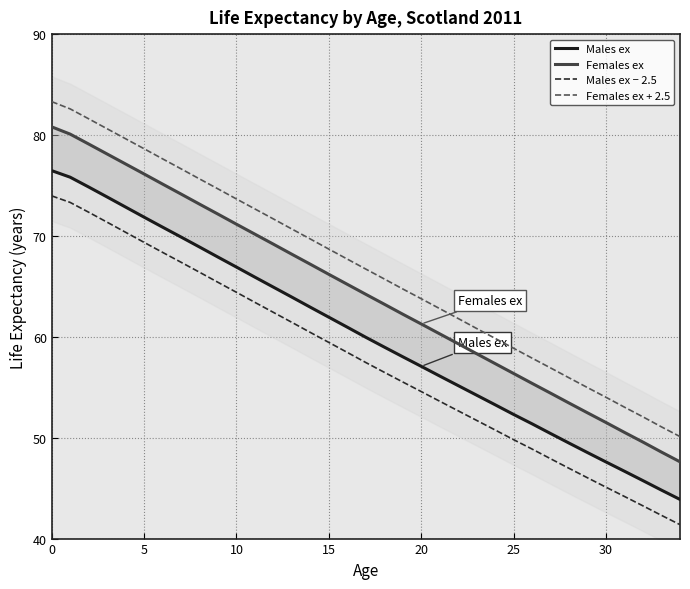

Is it true that Females ex + 2.5 equals 48.1 at 10?

False